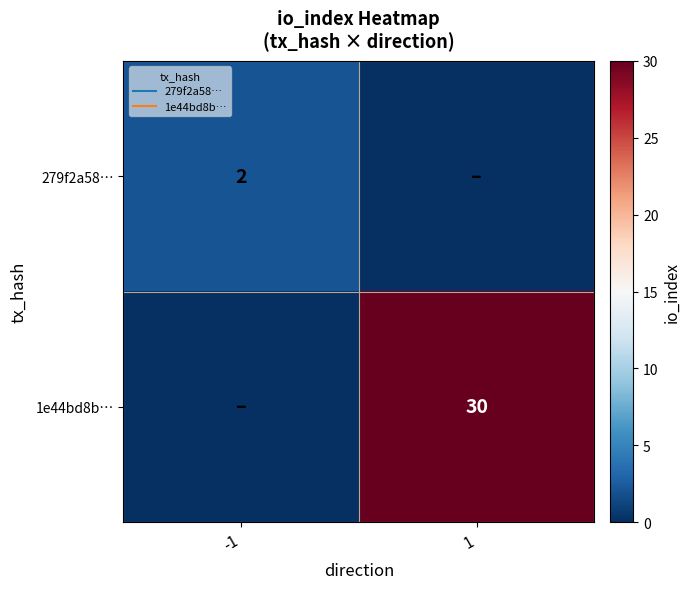

True or false: 279f2a58… has a value of 1 at 1.

False